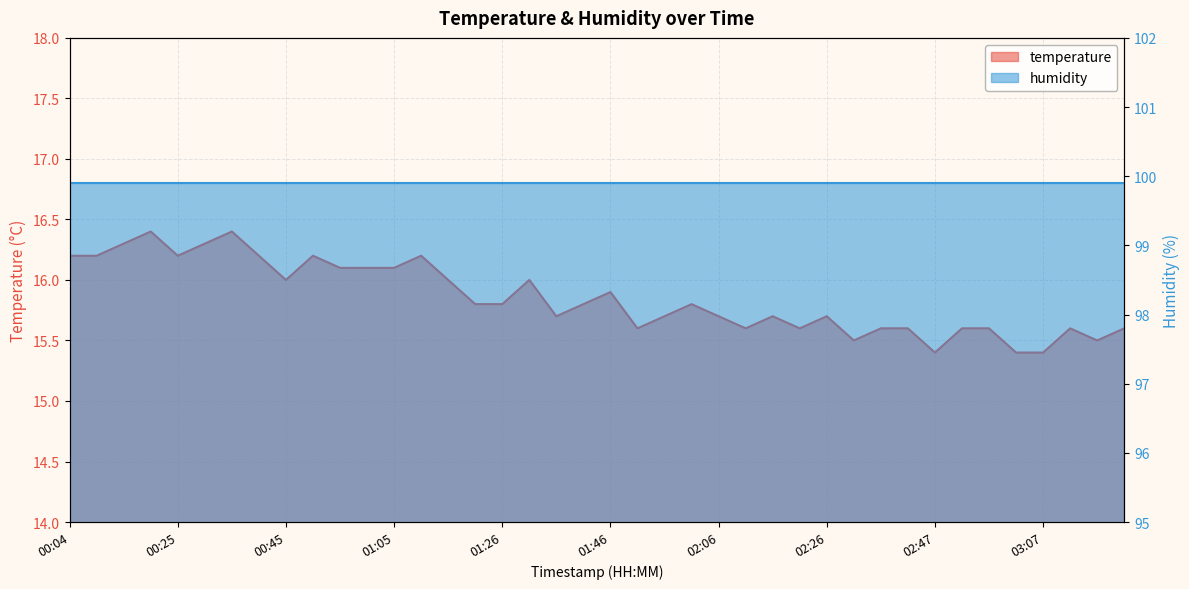

Which has a higher value, 03:02 or 00:09?

00:09